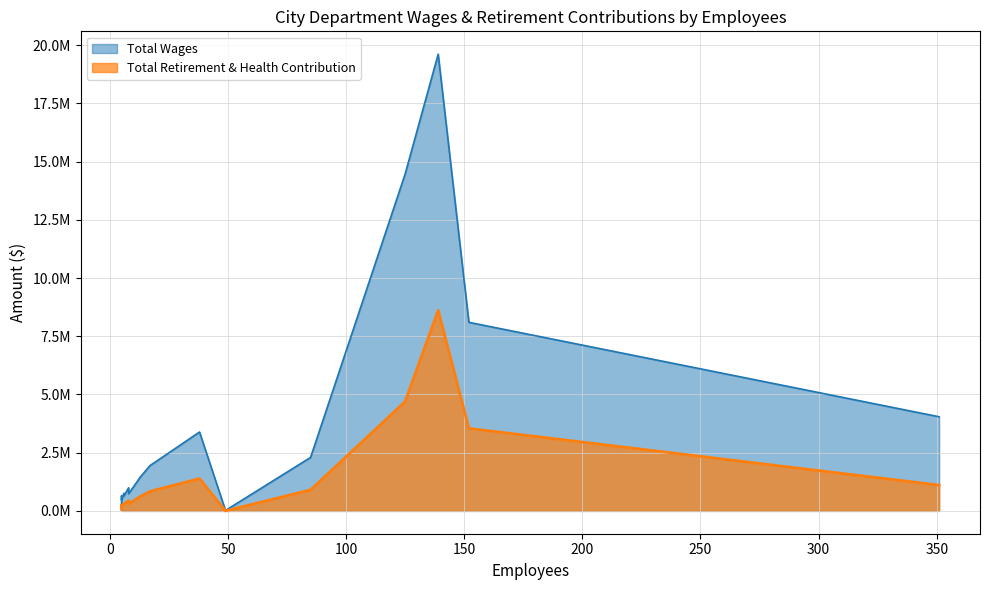

Which series ends up on top after the final intersection of Total Wages and Total Retirement & Health Contribution?

Total Wages